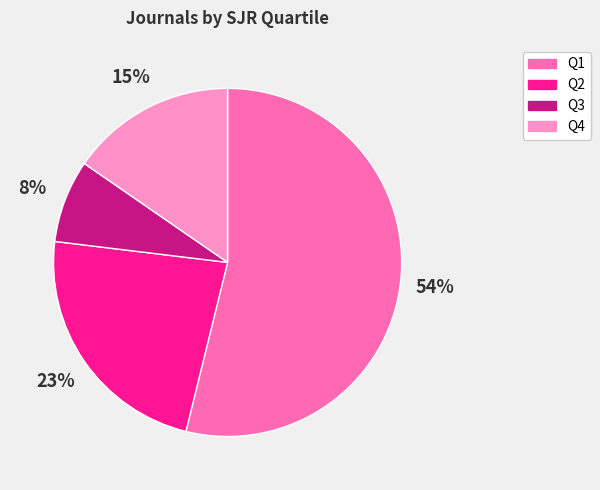

How many slices are in this pie chart?

4